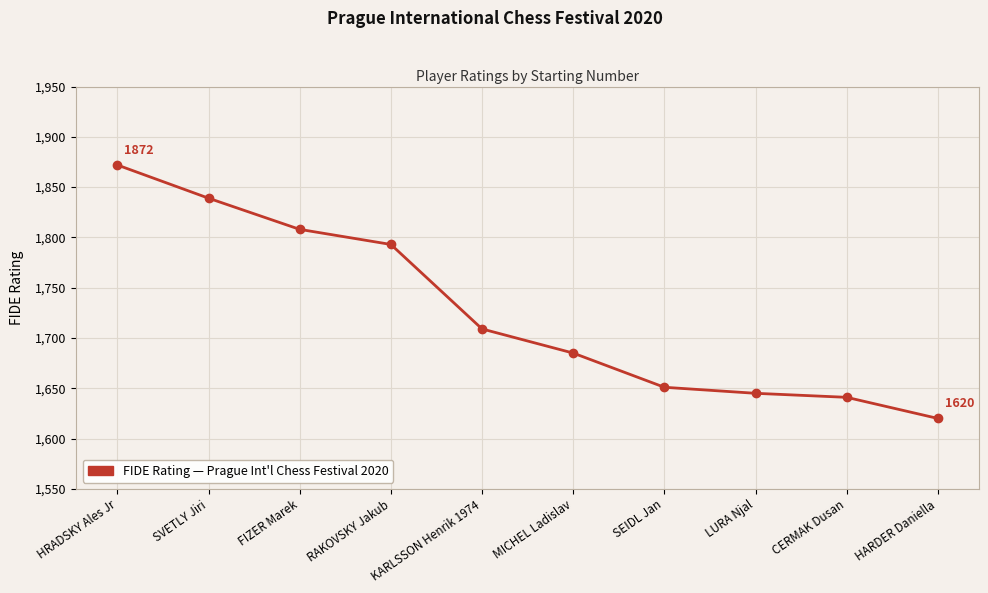

List the labels in order of value, smallest first.

HARDER Daniella, CERMAK Dusan, LURA Njal, SEIDL Jan, MICHEL Ladislav, KARLSSON Henrik 1974, RAKOVSKY Jakub, FIZER Marek, SVETLY Jiri, HRADSKY Ales Jr